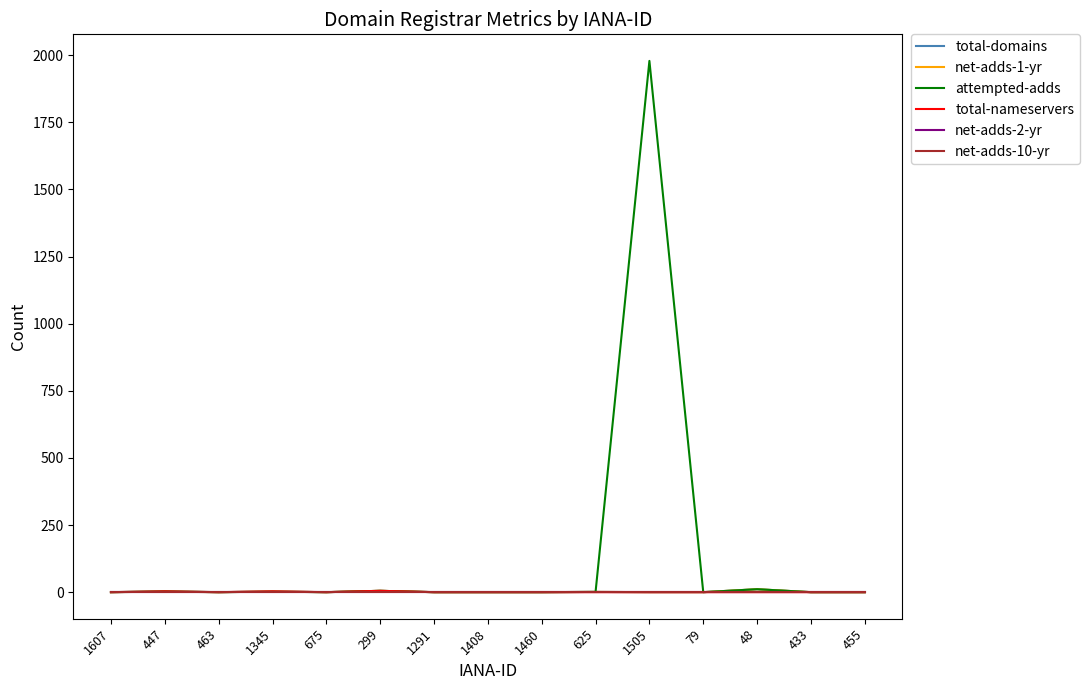

At which category does attempted-adds reach its first local valley?

463